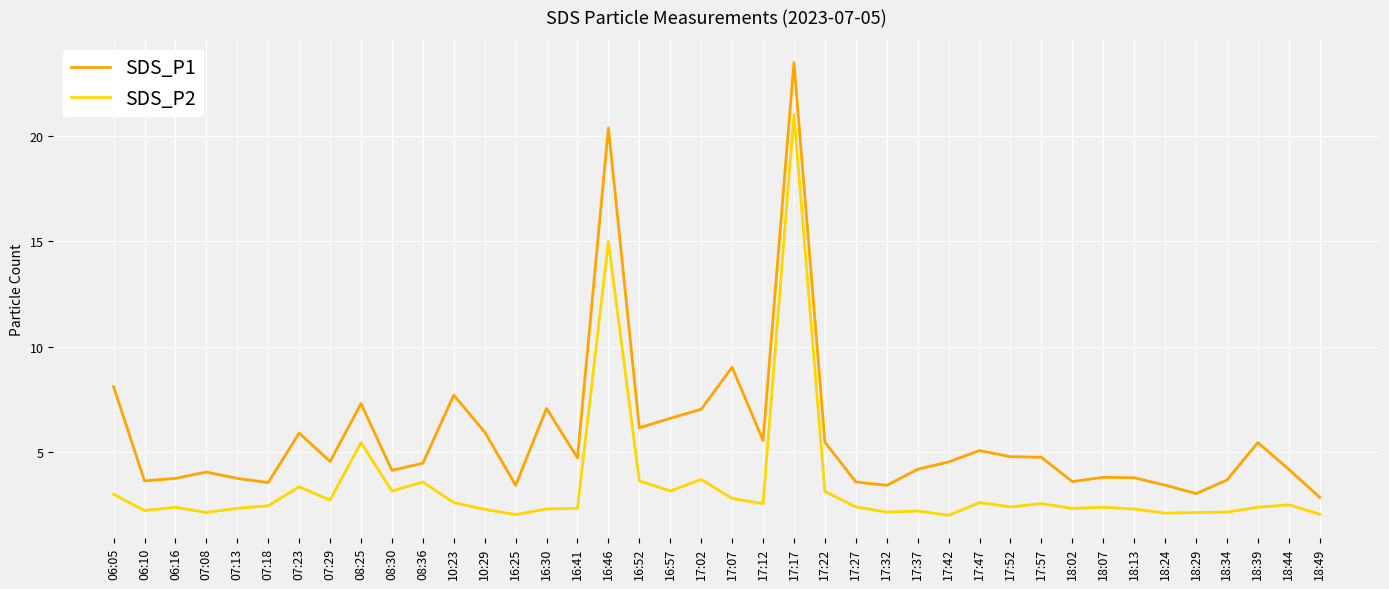

The value of SDS_P1 at 16:52 is 3.4. True or false?

False